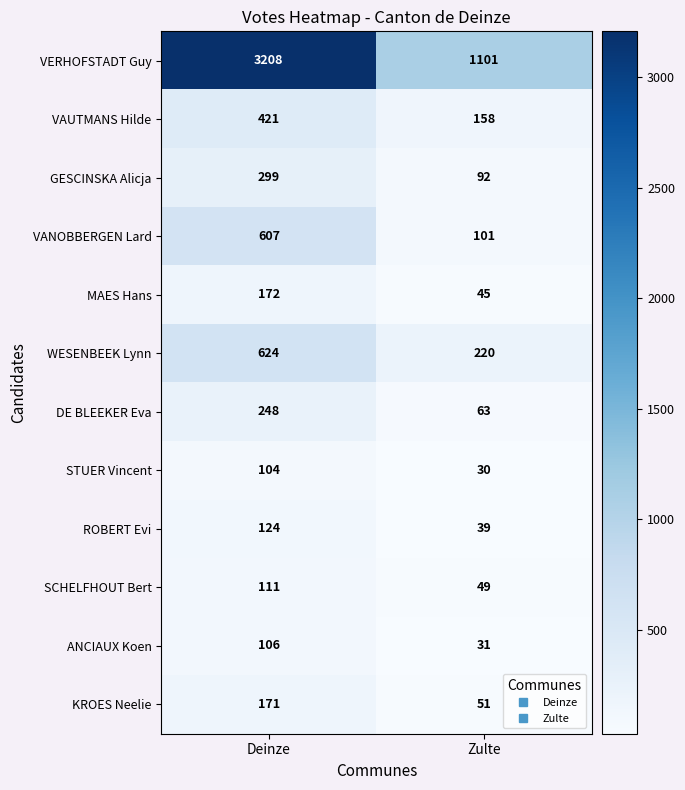

Between Deinze and Zulte, which series saw the biggest shift?

VERHOFSTADT Guy